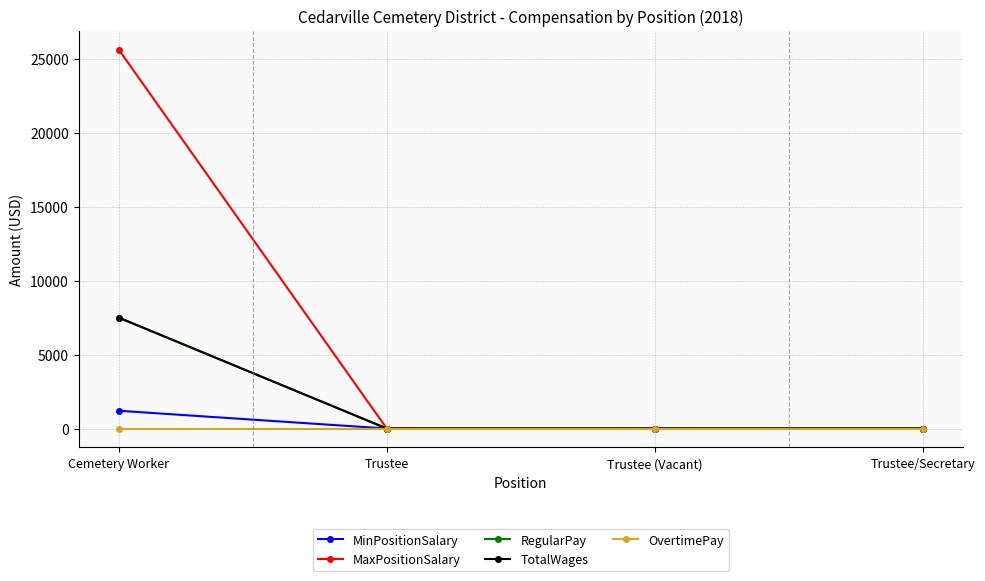

The MaxPositionSalary series shows 0 at Trustee. True or false?

True